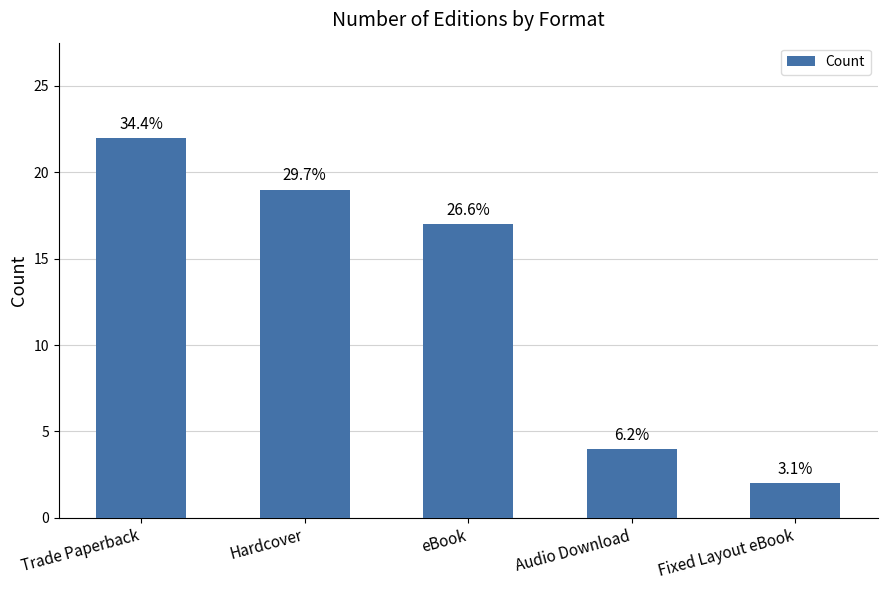

What is the difference between the values at Hardcover and Trade Paperback?

3